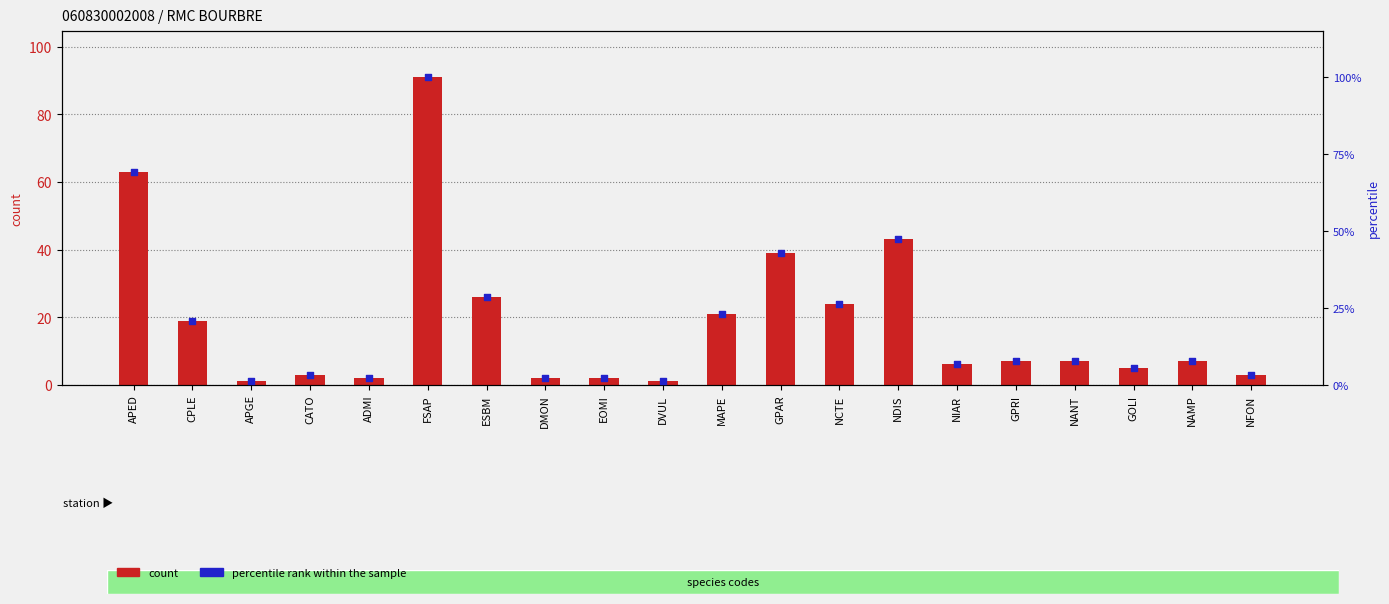

Which series contains the lowest Y value?

count